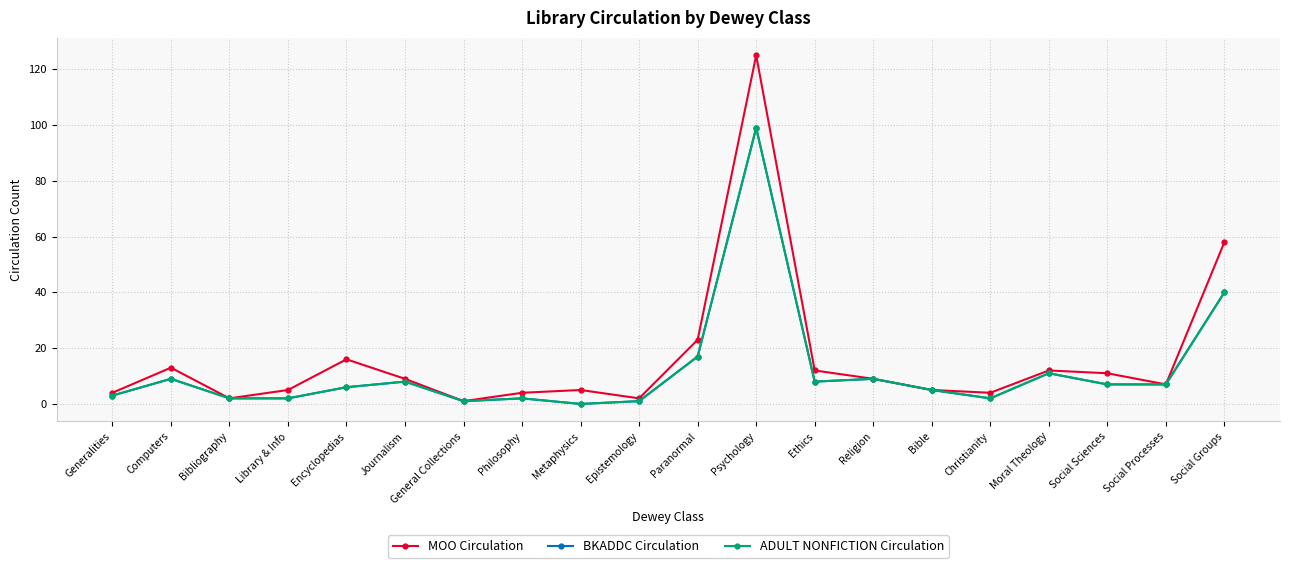

What is the difference between the second highest and second lowest values in the ADULT NONFICTION Circulation series?

39